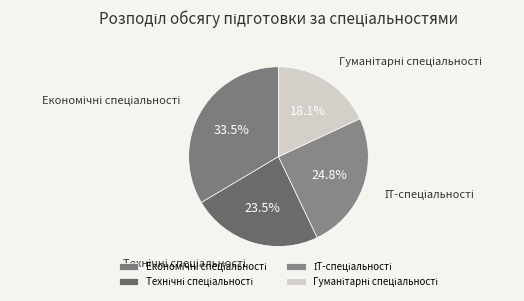

Is there any slice that represents more than half of the pie?

No